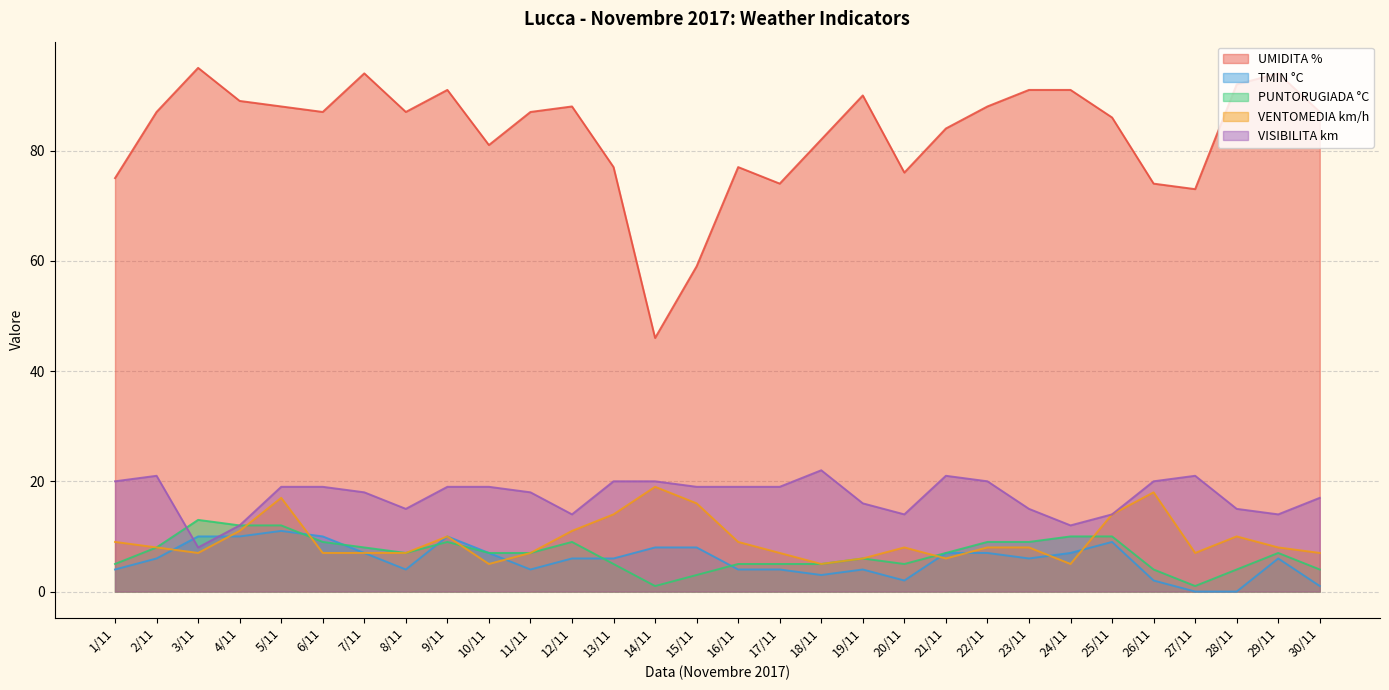

What is the difference between the highest and lowest values at 28/11?

92